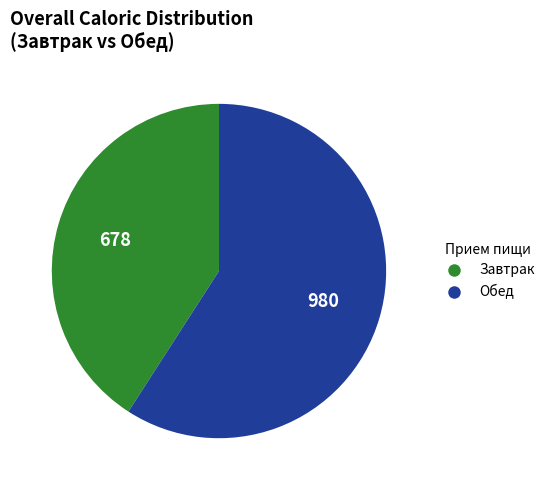

How many segments does this pie chart have?

2